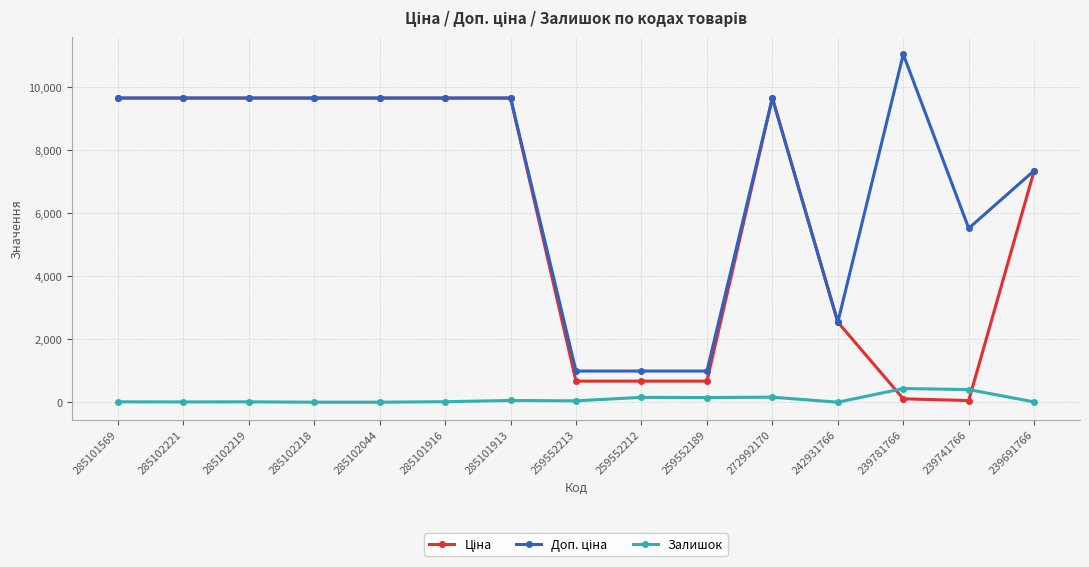

Is it true that Залишок equals 3.0 at 285102044?

True